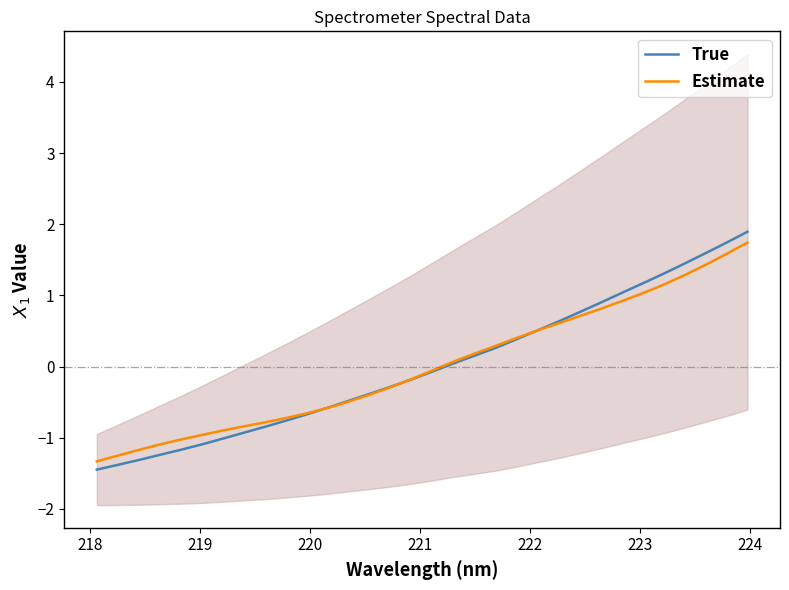

The value of Estimate at 14 is -0.4. True or false?

False